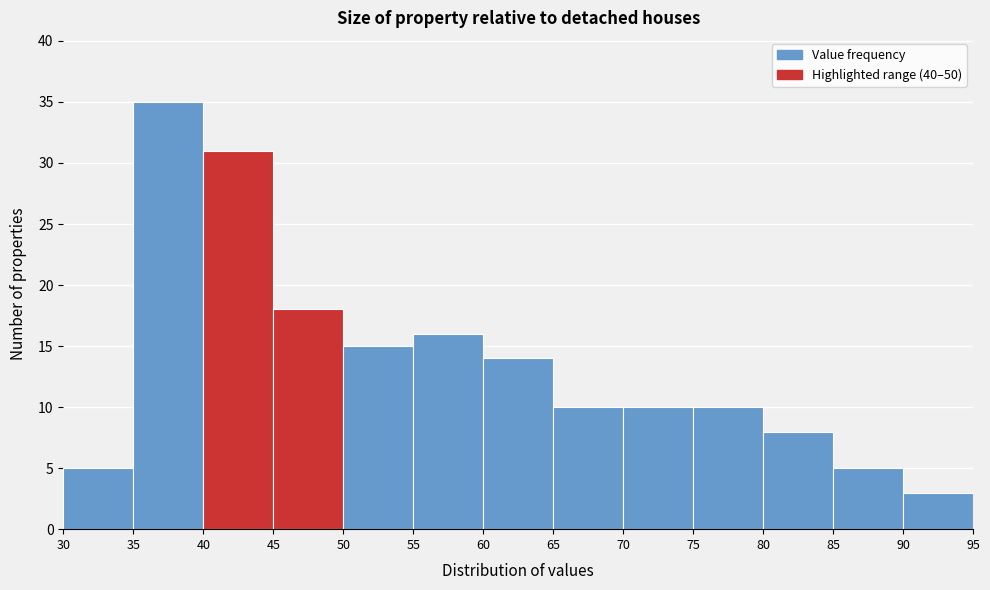

What is the height of the bar covering 30 to 35 on the x-axis? The values are not printed on the chart, so give them approximately, as read against the axis.

5